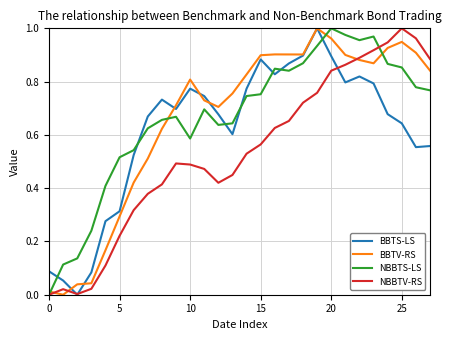

Is this an area chart (filled region under the line)?

No